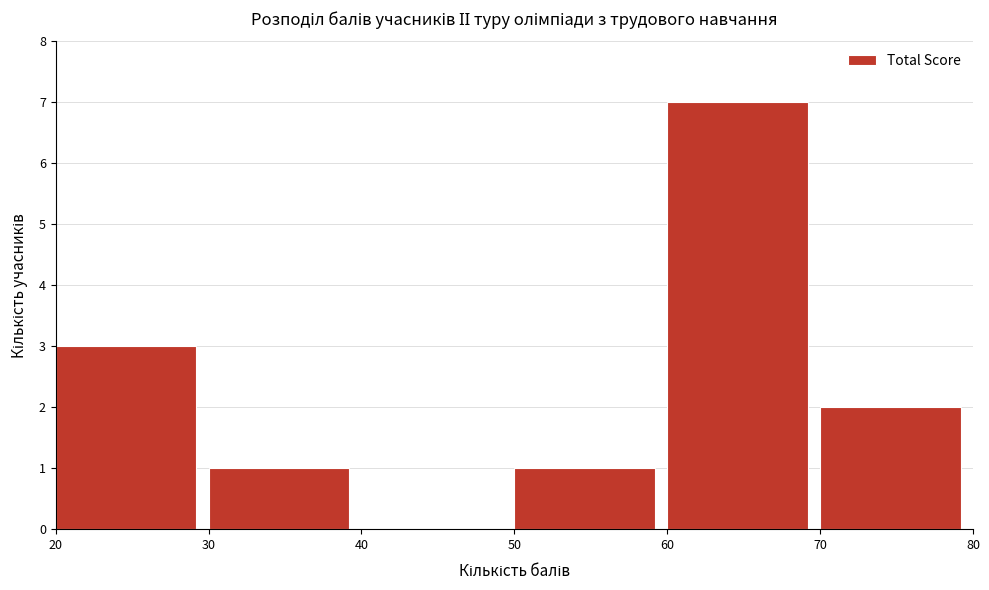

Reading left to right, transcribe this chart: for each bar, give the range it covers on the x-axis and its height. The values are not printed on the chart, so give them approximately, as read against the axis.

20 to 30: 3
30 to 40: 1
40 to 50: 0
50 to 60: 1
60 to 70: 7
70 to 80: 2